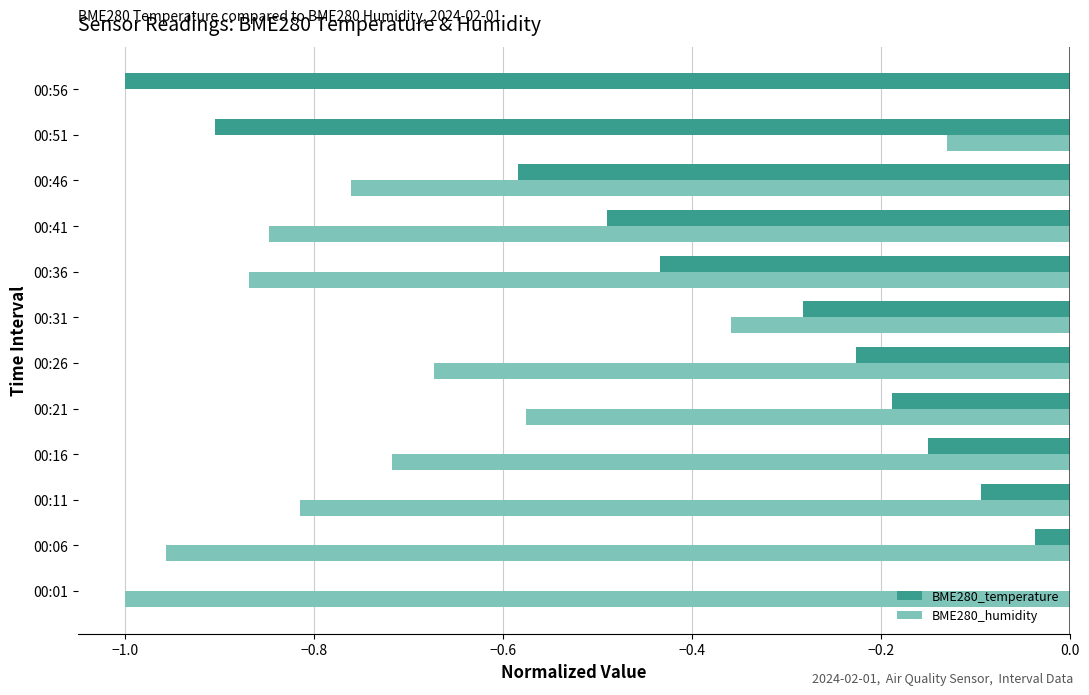

The value of BME280_humidity at 00:31 is -0.6. True or false?

False